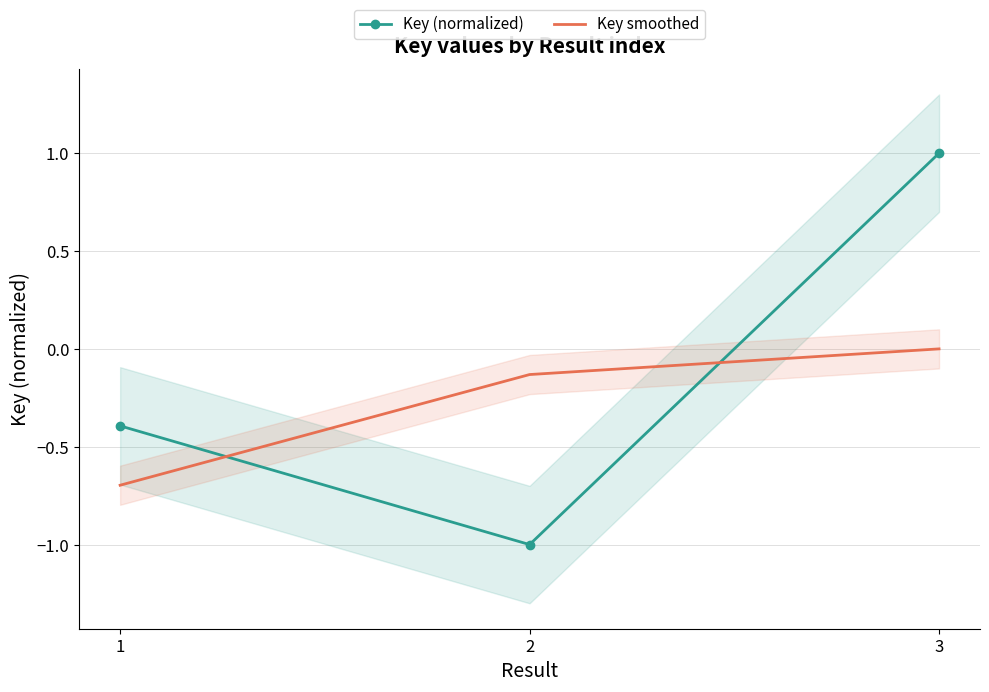

What is the difference between the maximum and minimum values in the Key smoothed series?

0.7